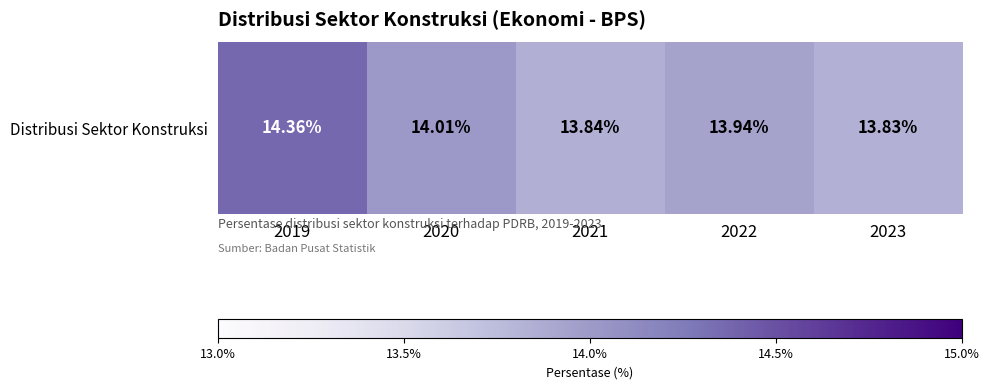

Reading left to right, transcribe all the data shown in this chart.

14.4	14.0	13.8	13.9	13.8